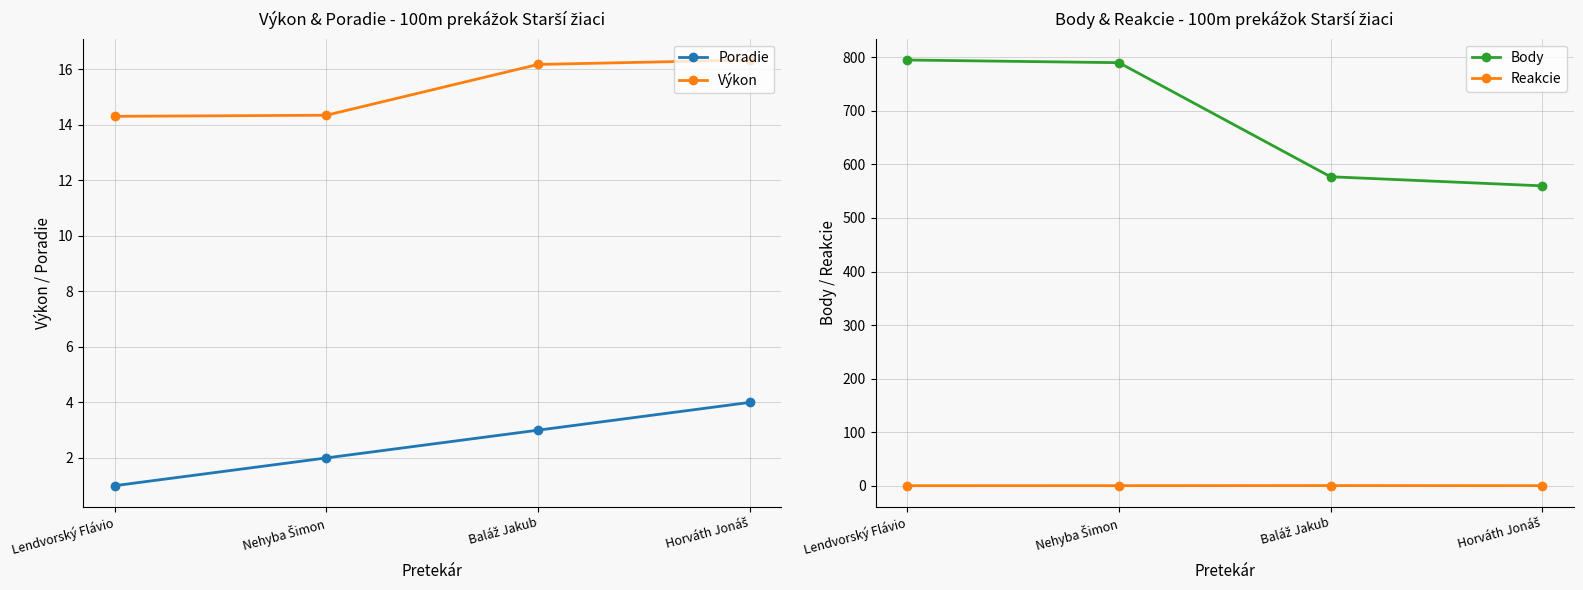

Rank the categories by Výkon value from highest to lowest.

Horváth Jonáš, Baláž Jakub, Nehyba Šimon, Lendvorský Flávio